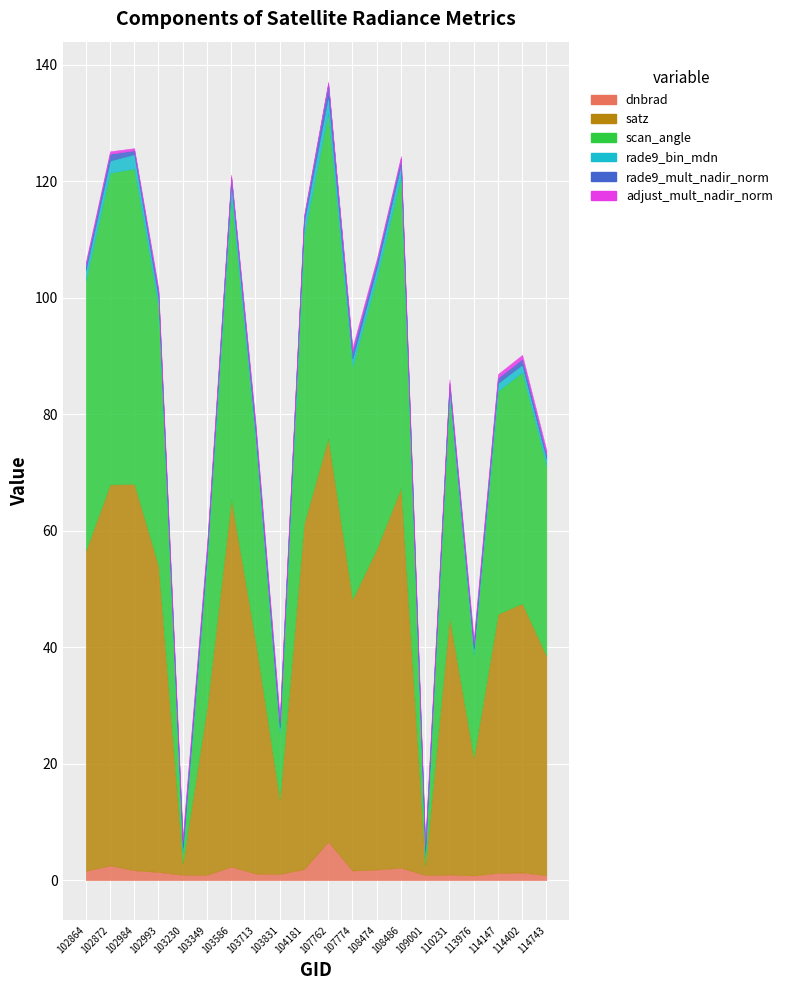

Where is the first local minimum for adjust_mult_nadir_norm?

102984